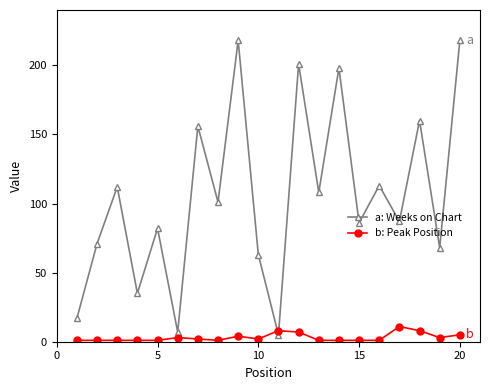

Which series has the largest total across all categories?

a: Weeks on Chart